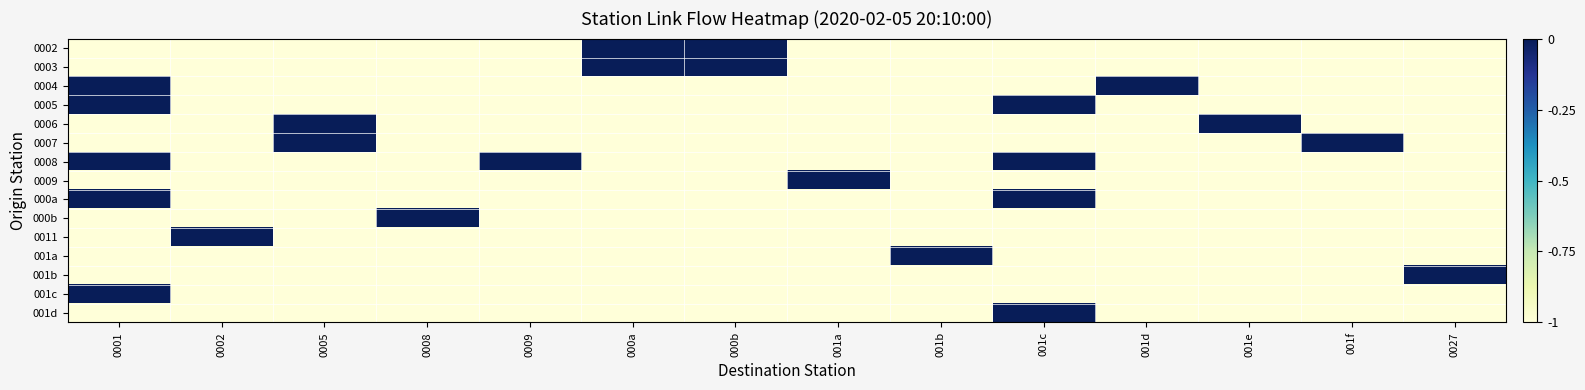

What is the total value across all series at 0002?

-14